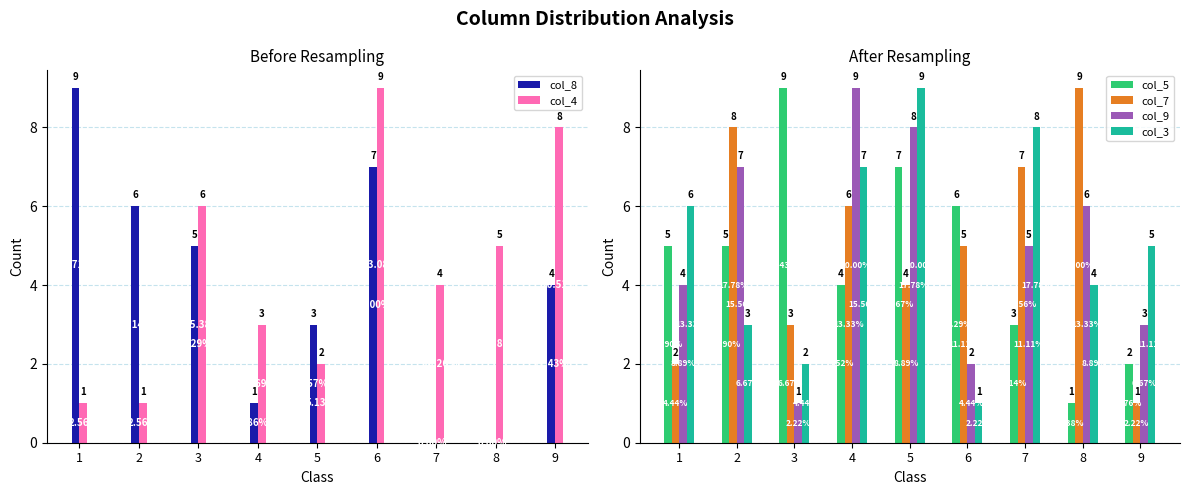

What is the difference between the maximum and minimum values in the col_7 series?

8